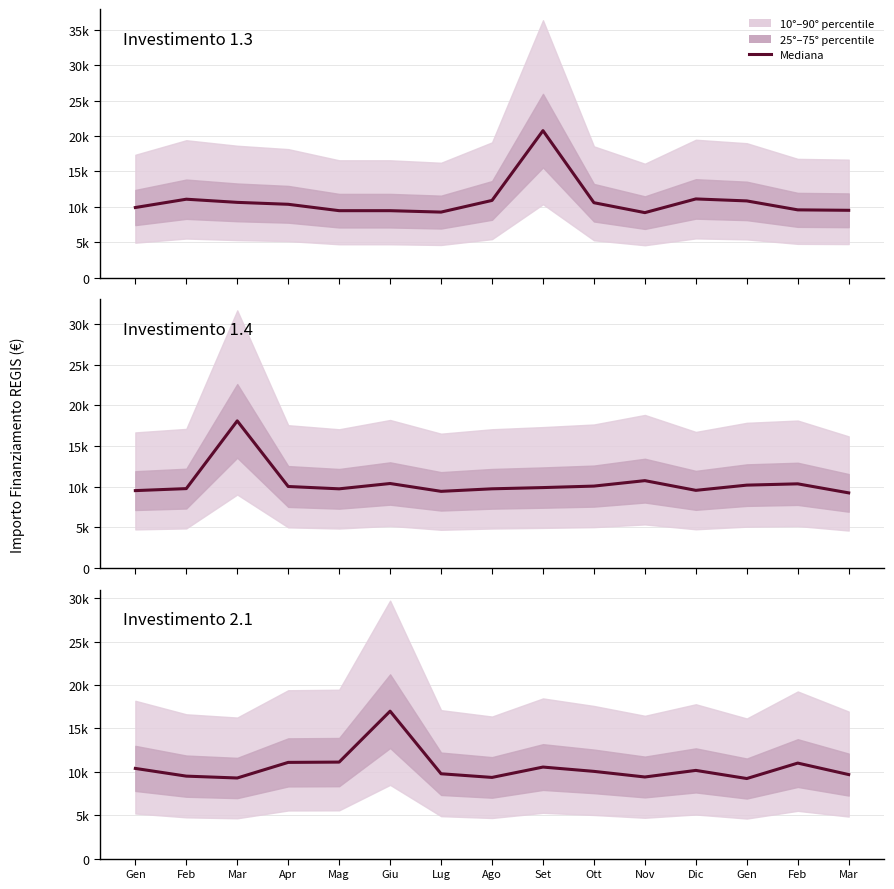

Reading right to left, list all the values displayed in this chart.

9681.3	11004.7	9224.8	10162.2	9403.1	10050.2	10546.8	9353.5	9774.5	16986.9	11119.3	11085.2	9287.1	9501.7	10390.8